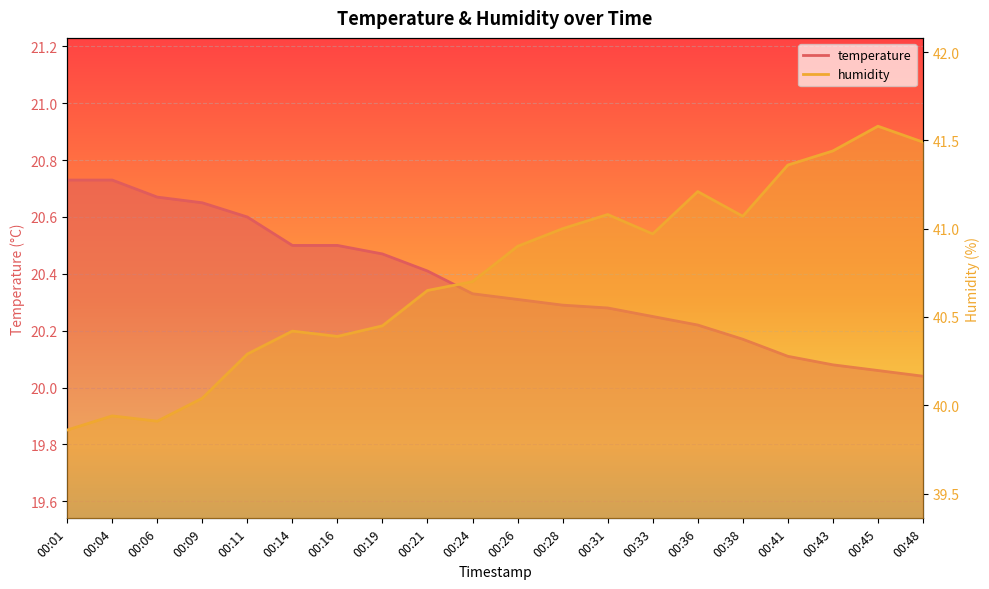

List the series in order of their peak value, highest first.

humidity, temperature